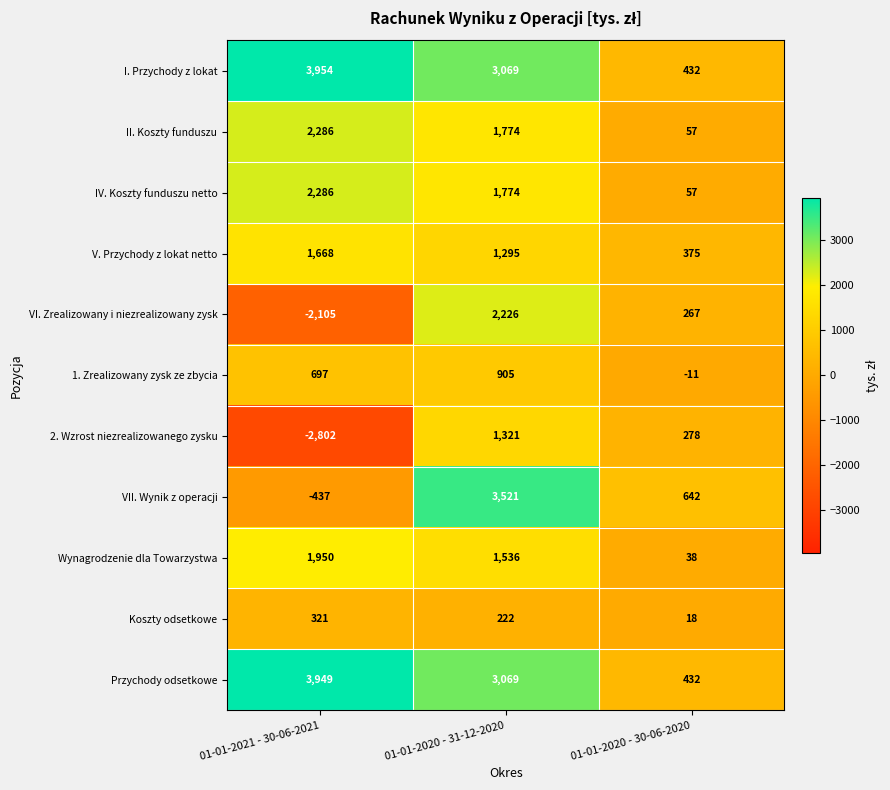

What is the difference between the maximum and minimum values in the IV. Koszty funduszu netto series?

2229